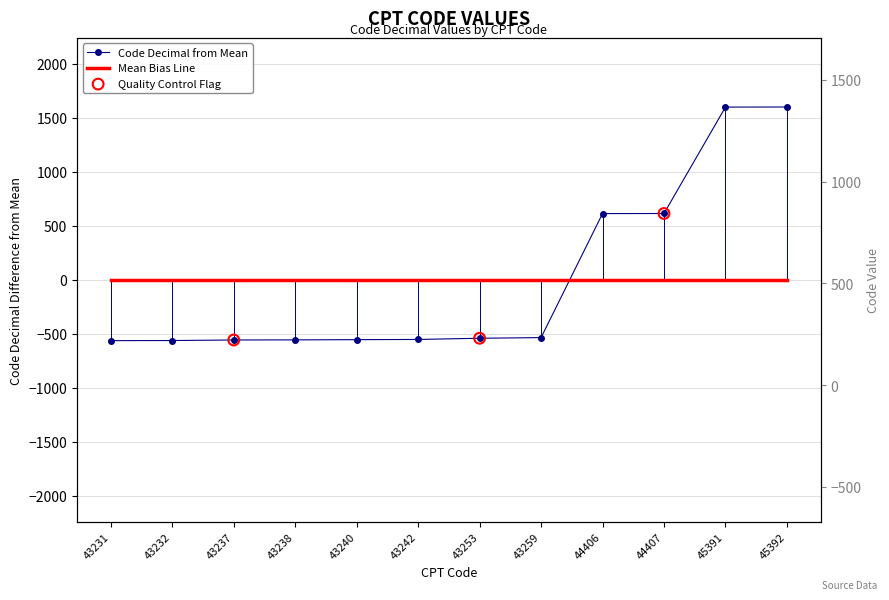

What is the change in value from 43237 to 43240?

+3